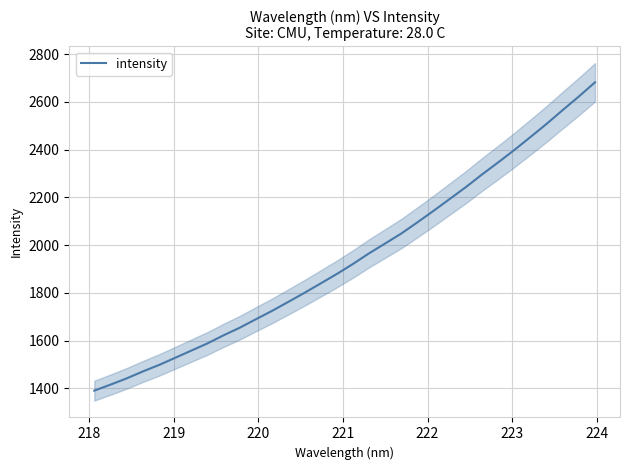

What is the minimum value for intensity?

1389.9